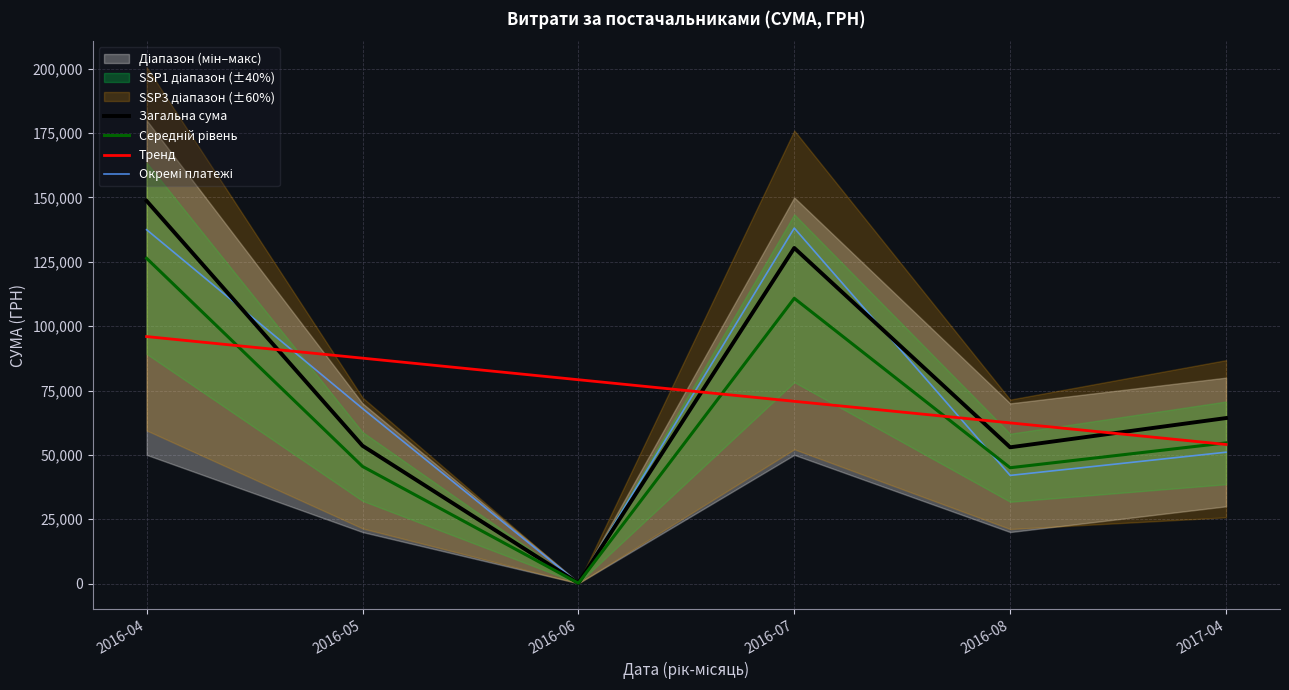

What is the difference between the highest and lowest values at 2016-05?

42069.4